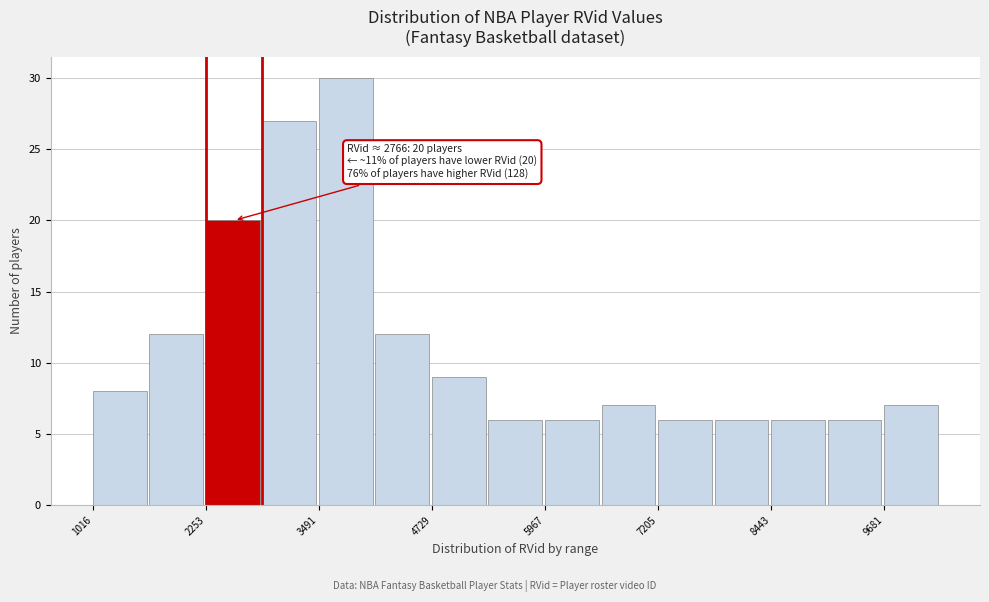

Around what value on the x-axis is the tallest bar? Give the approximate position of its centre, as read against the axis.

3800